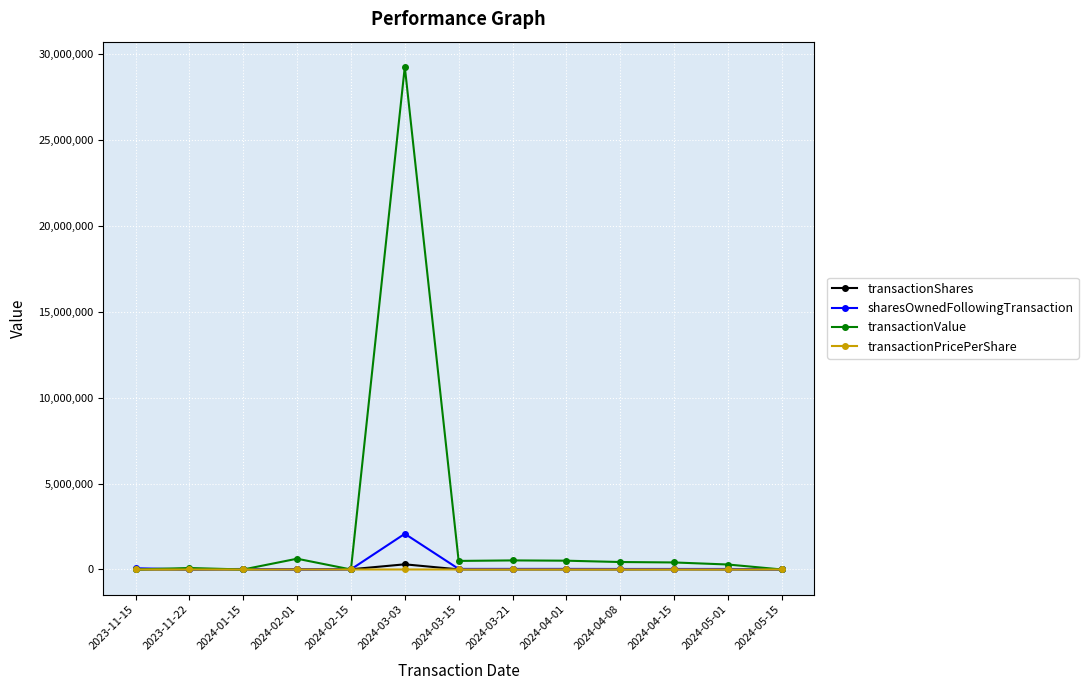

What is the label of the 11th point from the right?

2024-01-15